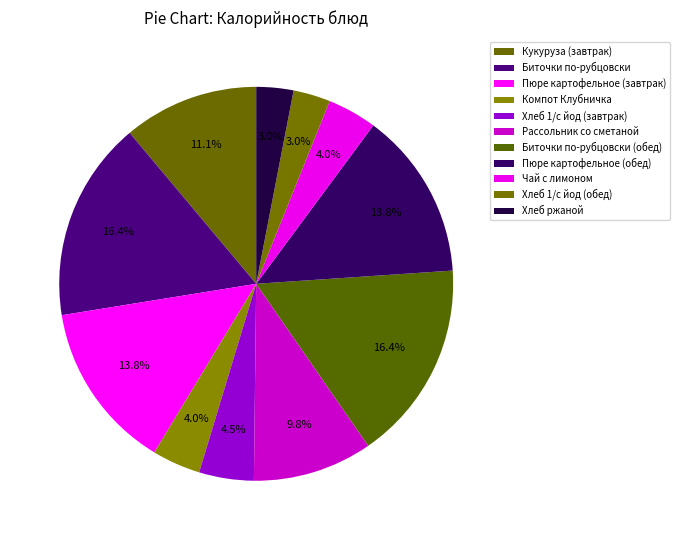

What percentage is the Чай с лимоном slice, to the nearest percent?

4%